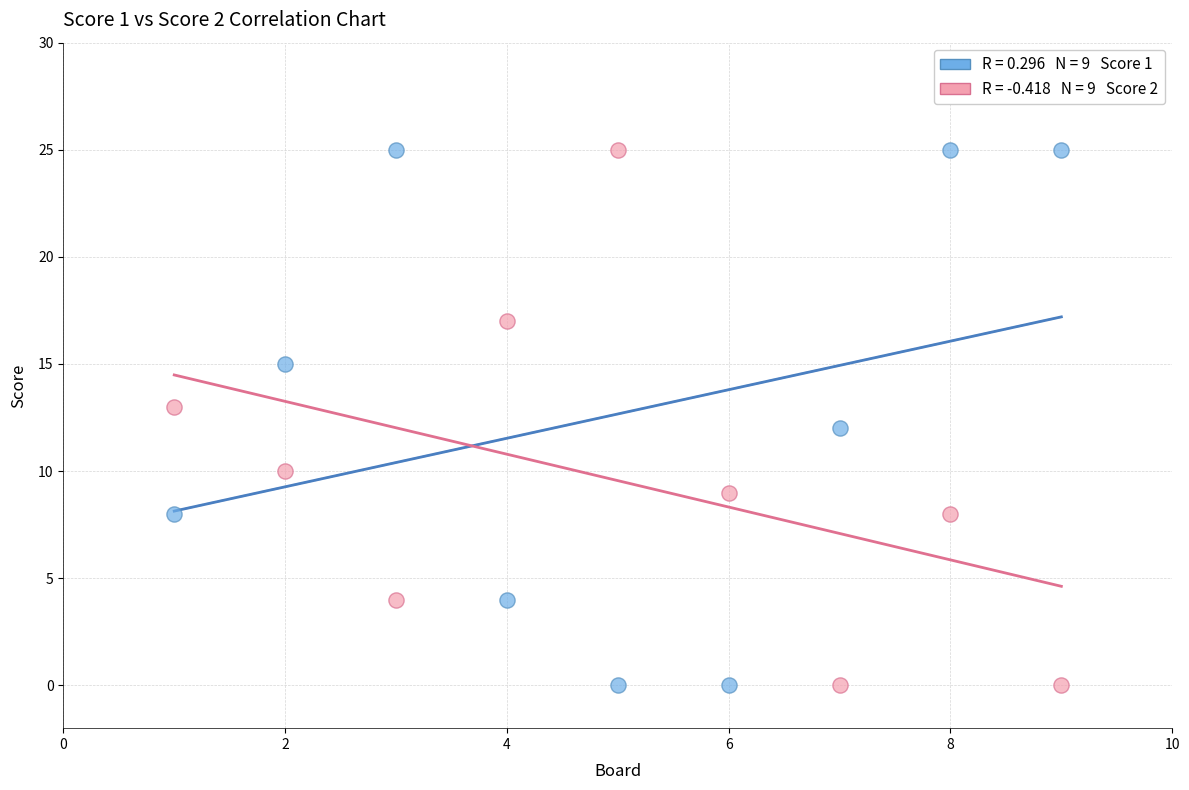

Across all data points, what is the range of X values (max minus min)?

8